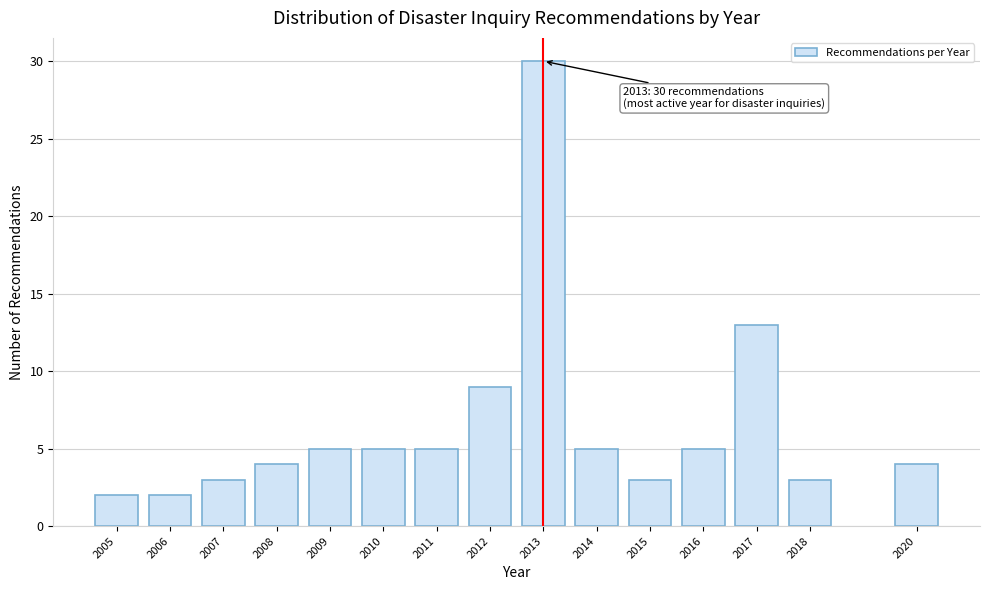

Reading left to right, list all the values displayed in this chart.

2005=2	2006=2	2007=3	2008=4	2009=5	2010=5	2011=5	2012=9	2013=30	2014=5	2015=3	2016=5	2017=13	2018=3	2020=4